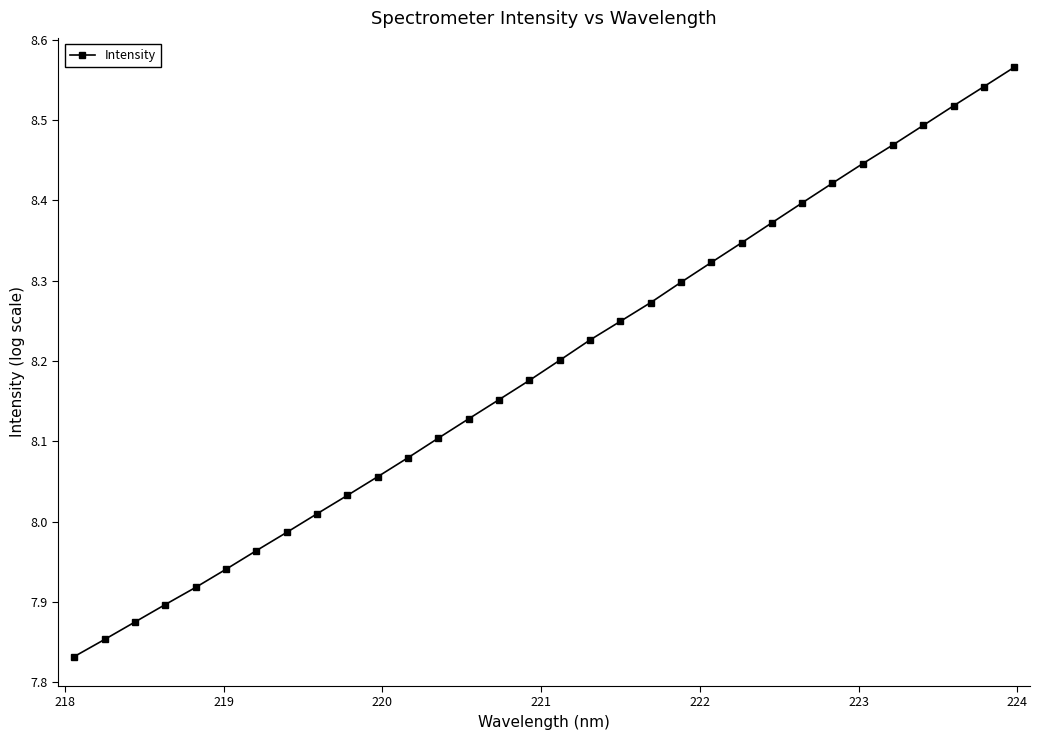

What is the difference between the second highest and second lowest values?

0.7